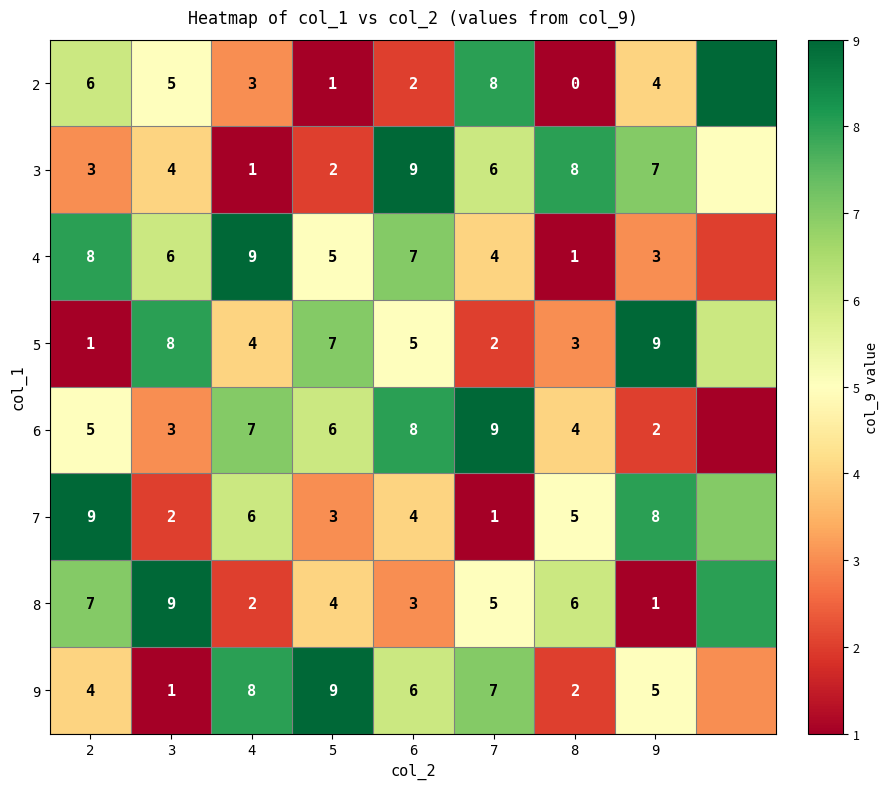

What is the total value across all series at 3?

38